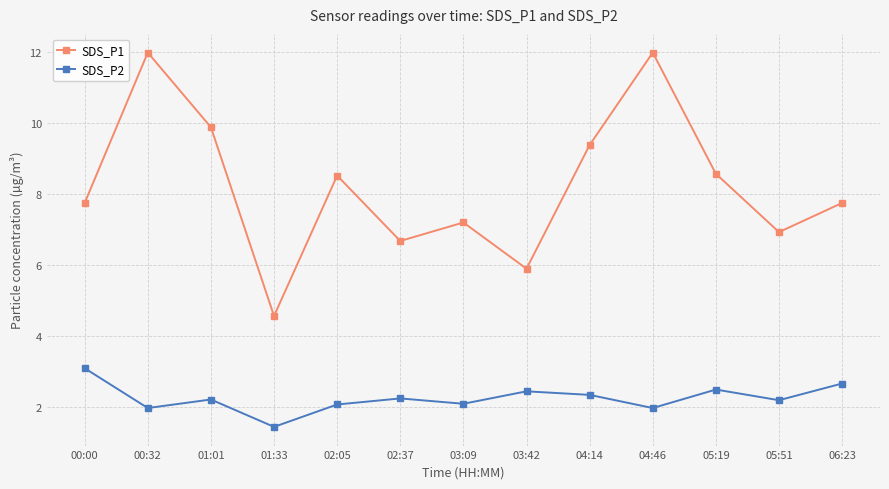

What is the average value of the SDS_P1 series?

8.2